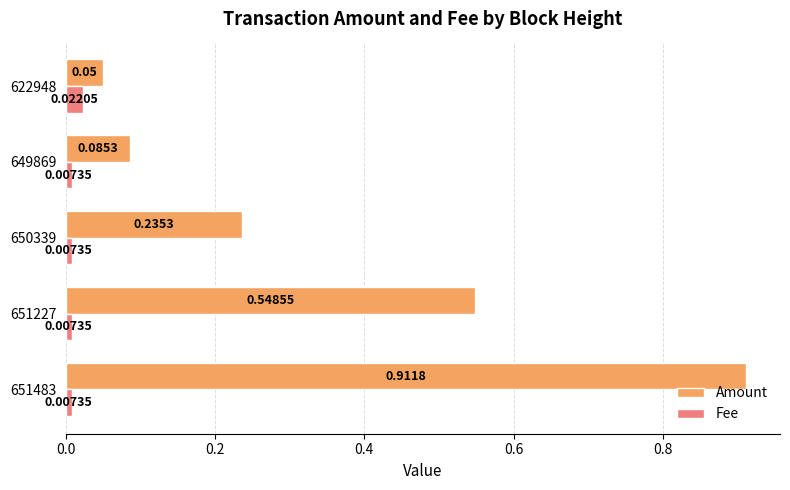

Rank the series at 649869 from lowest to highest value.

Fee, Amount